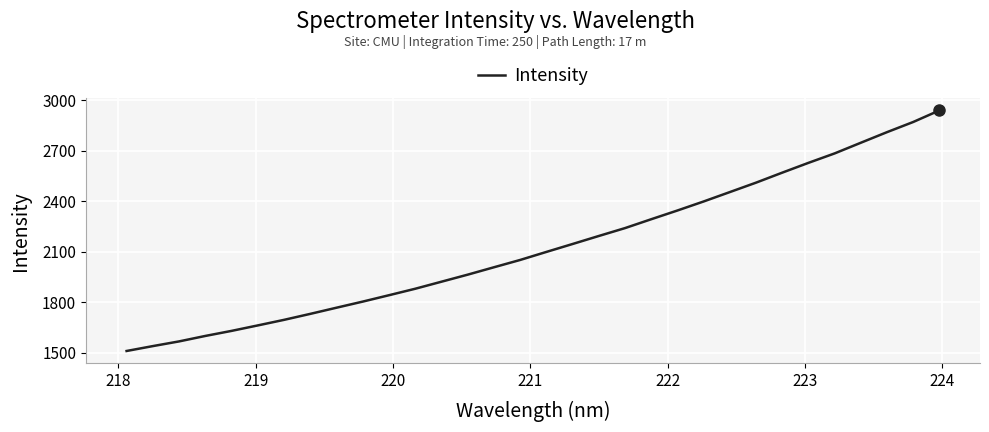

What is the greatest value displayed?

2939.3